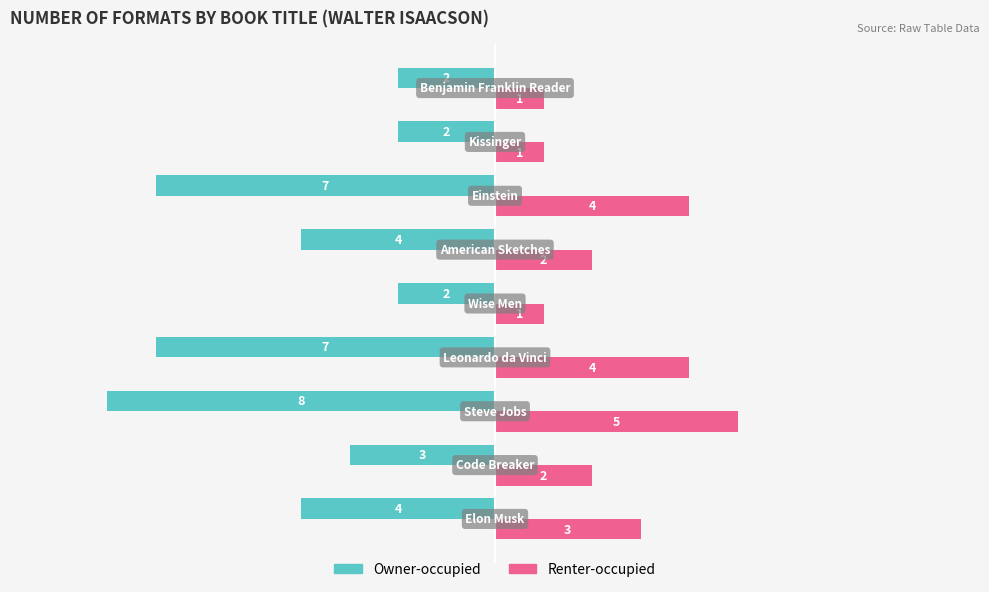

What is the maximum value for Renter-occupied?

5